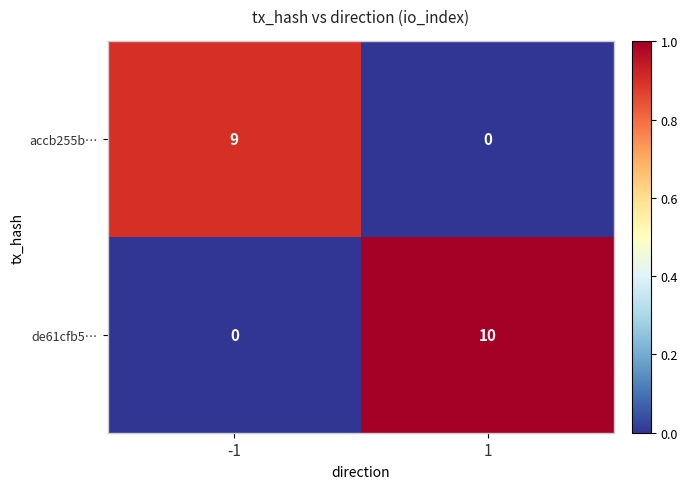

How many data points does each series have?

2